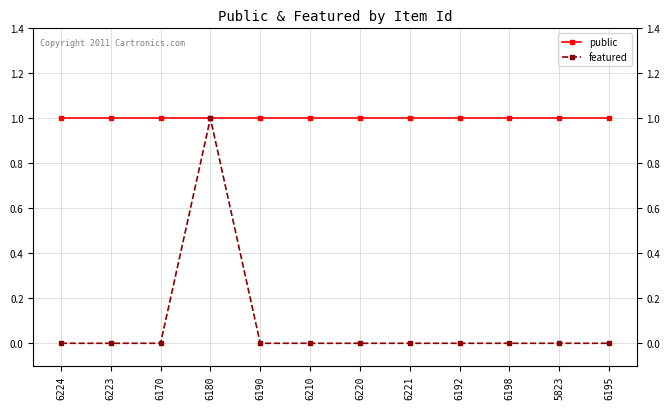

Reading left to right, extract all data points from this chart.

public: 1	1	1	1	1	1	1	1	1	1	1	1
featured: 0	0	0	1	0	0	0	0	0	0	0	0